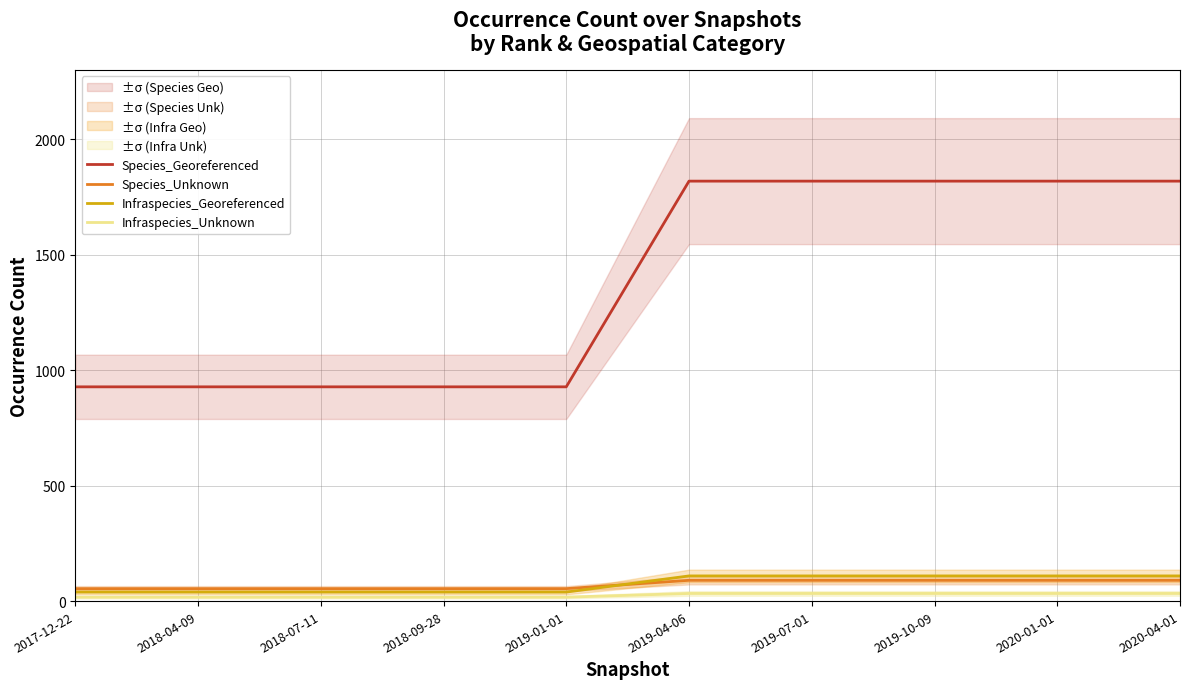

True or false: Infraspecies_Unknown and Species_Unknown intersect in this chart.

False